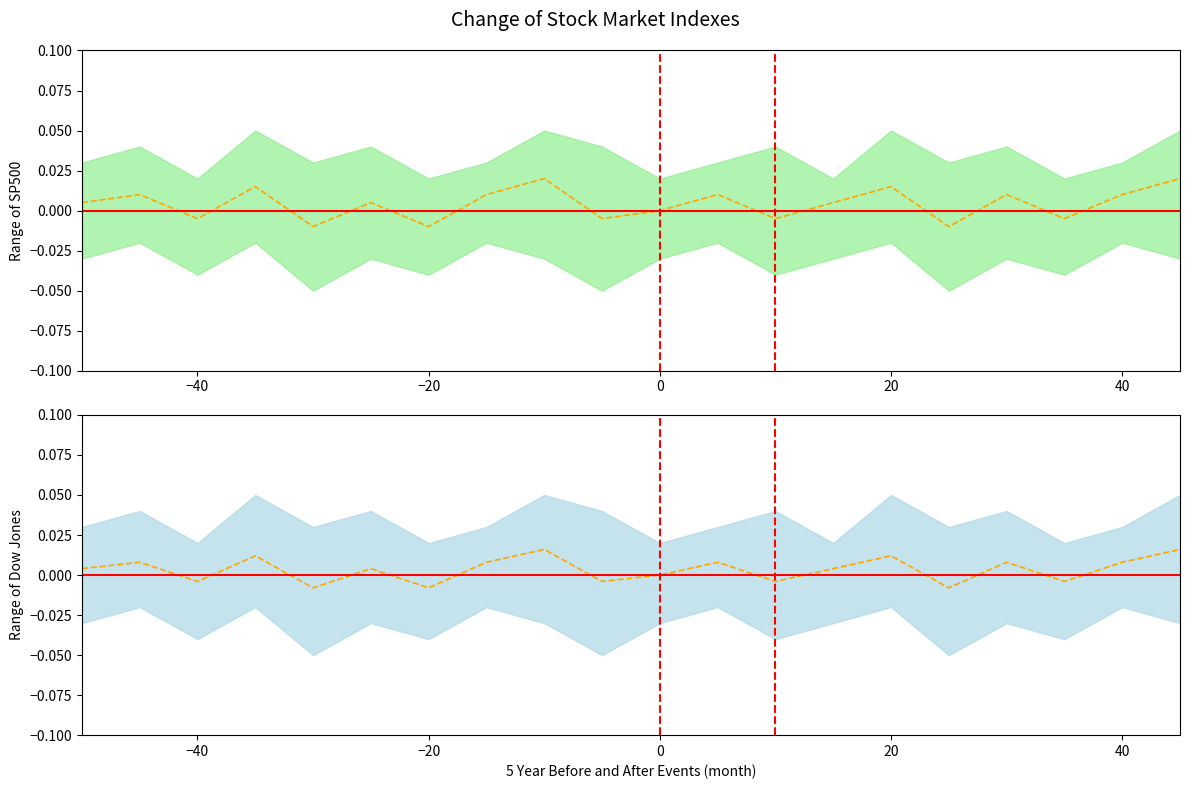

How many values in the Mean SP500 series are below 0?

7